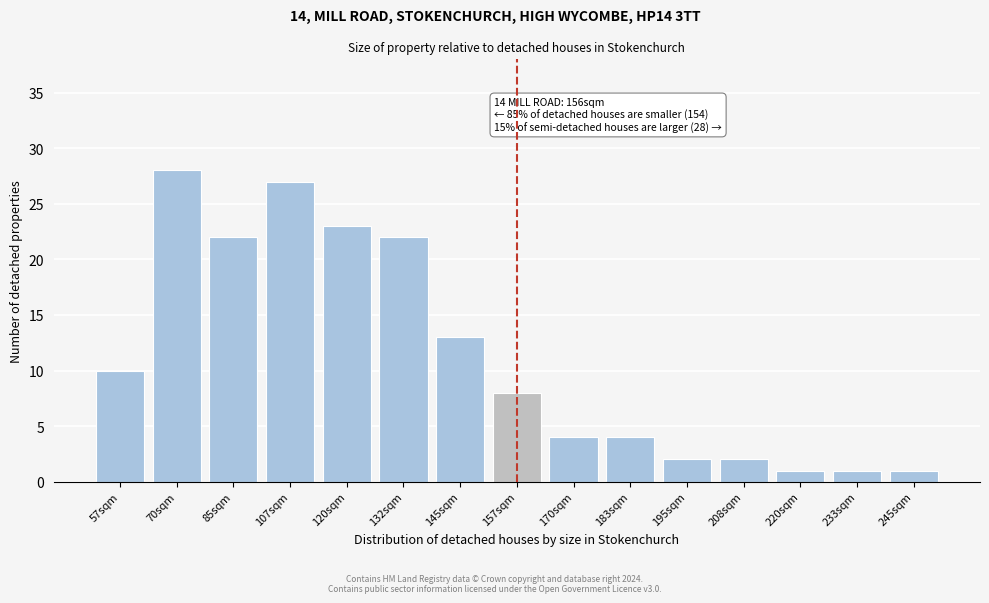

Reading right to left, what are all the values shown in this chart?

1	1	1	2	2	4	4	8	13	22	23	27	22	28	10